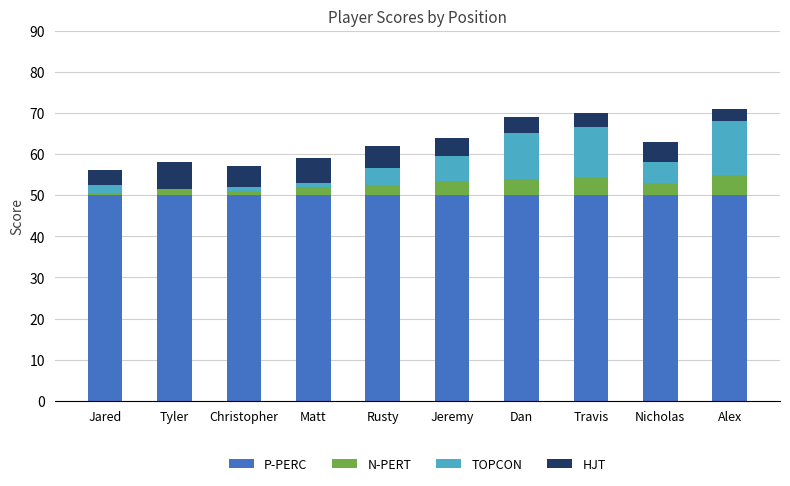

What is the sum of all P-PERC values?

500.0